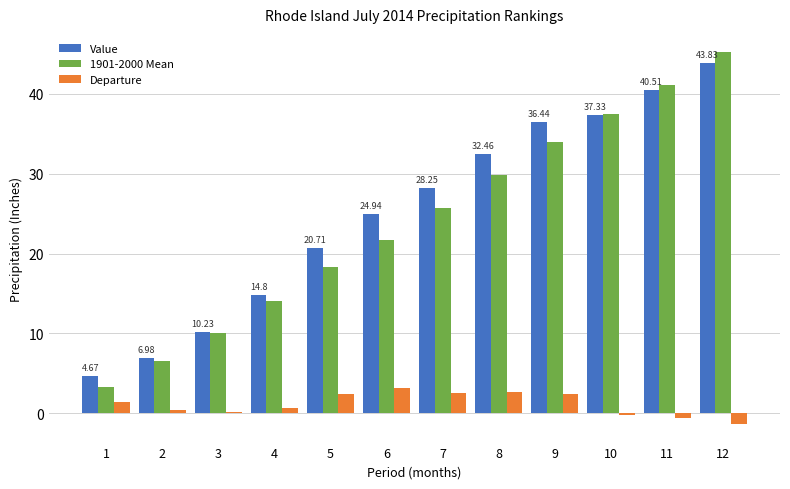

What is the spread (max minus min) of values at 5?

18.3